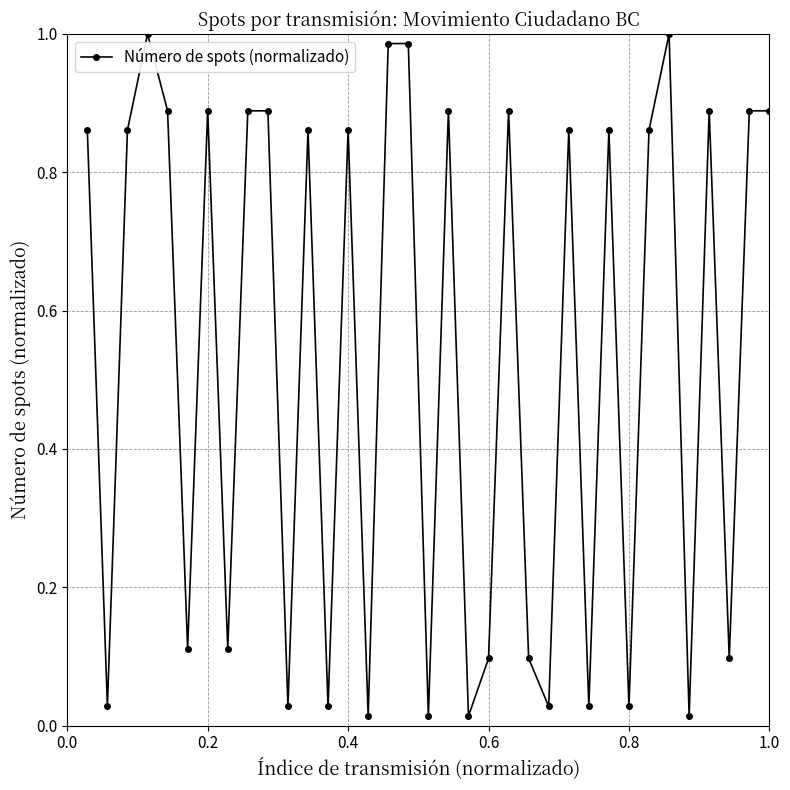

What is the average value?

0.5